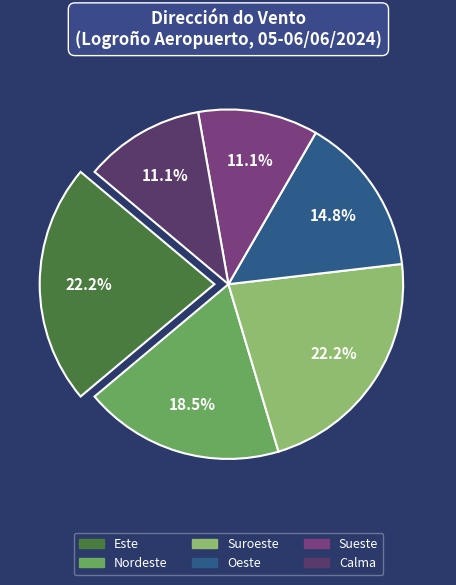

Is the sum of Suroeste and Este greater than half?

No